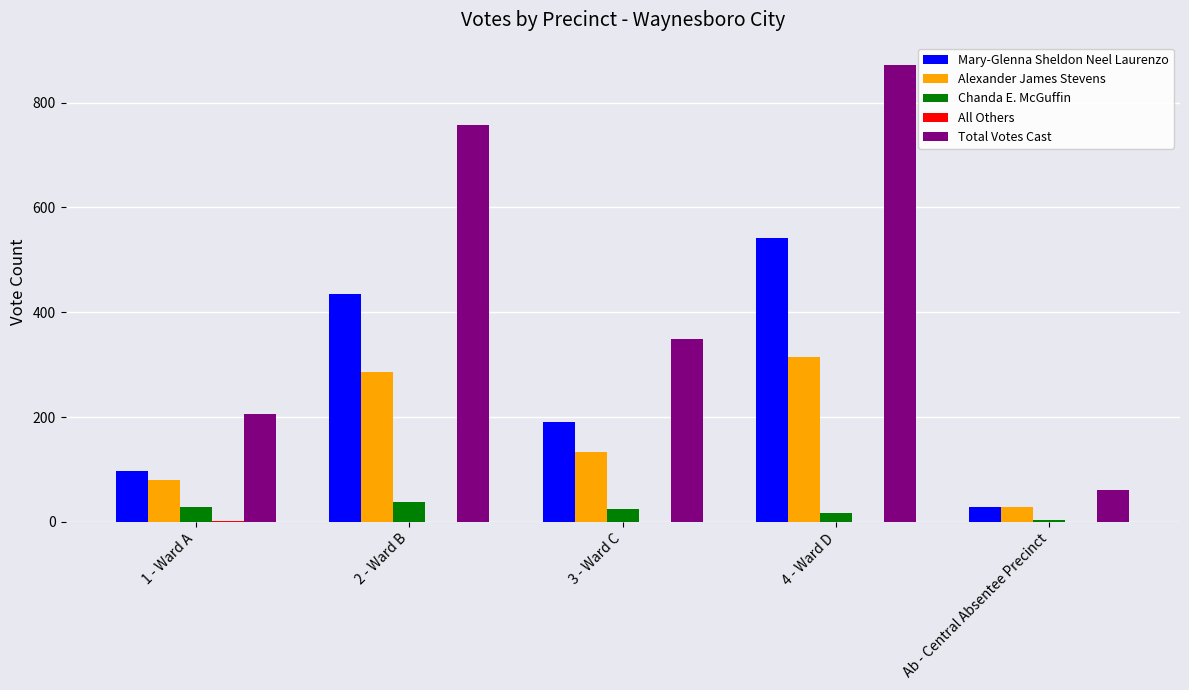

Is it true that Alexander James Stevens equals 72 at 3 - Ward C?

False